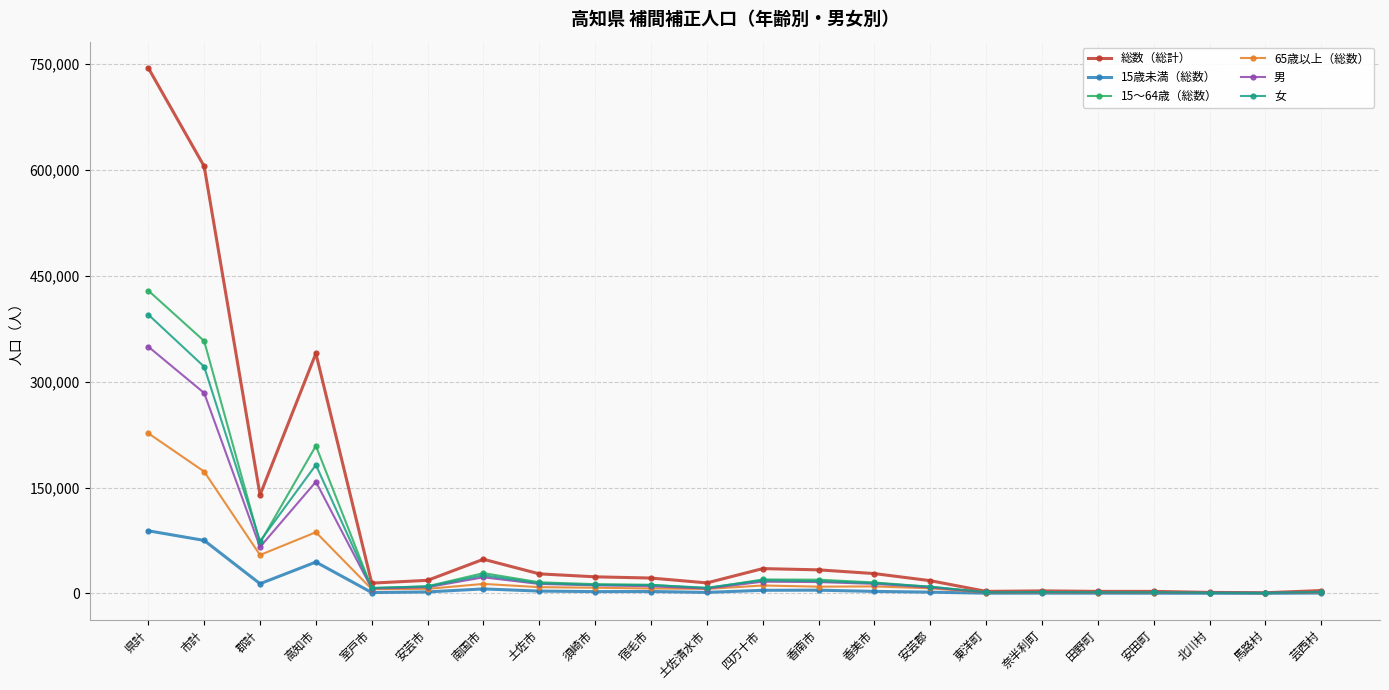

At how many categories does at least one series exceed 115387?

4